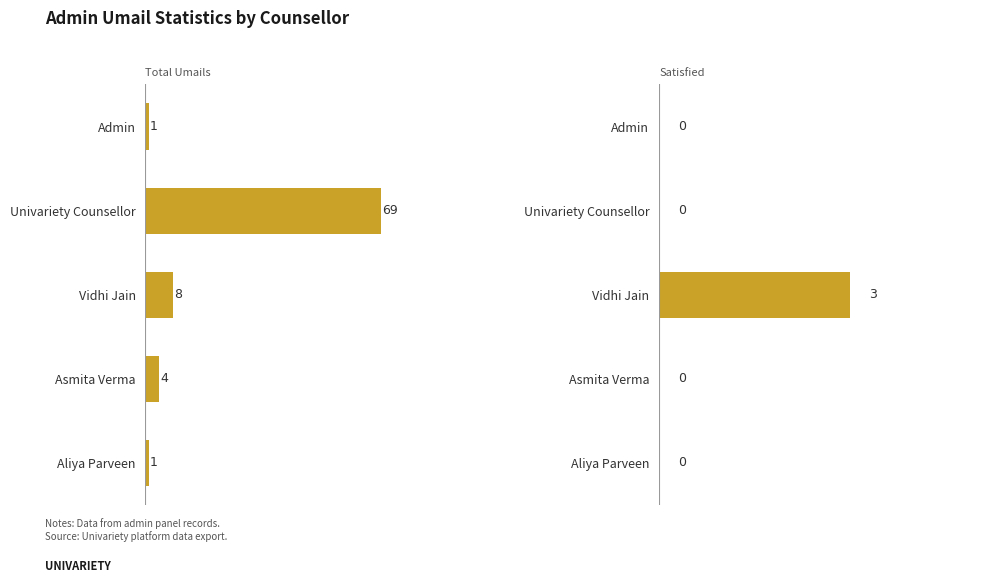

The Total Umails series shows 1 at Asmita Verma. True or false?

False